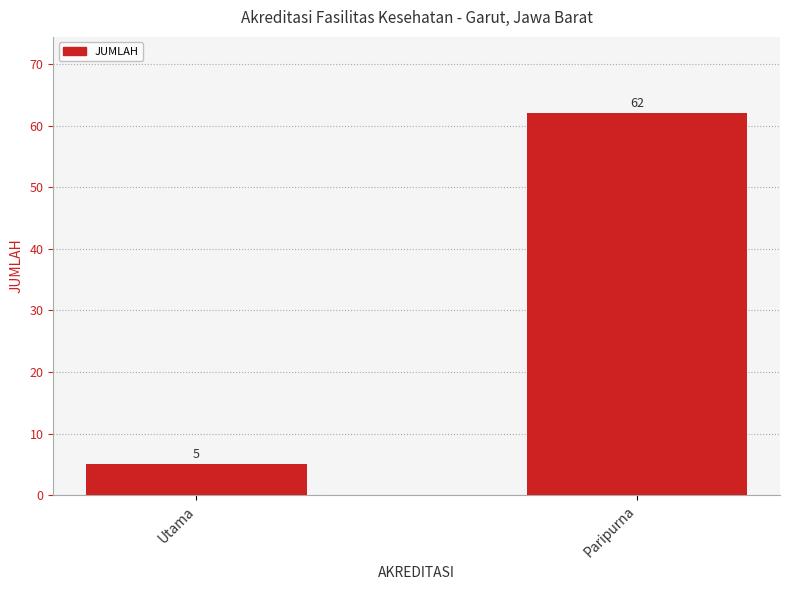

Where is the data nearest to the value 33?

Utama